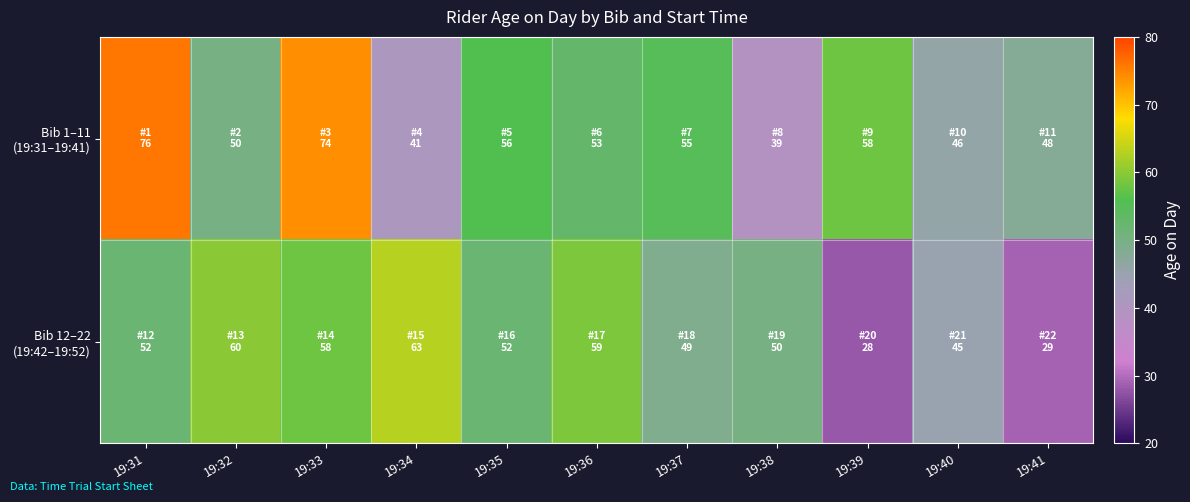

Which series has the largest total across all categories?

Bib 1–11 (19:31–19:41)